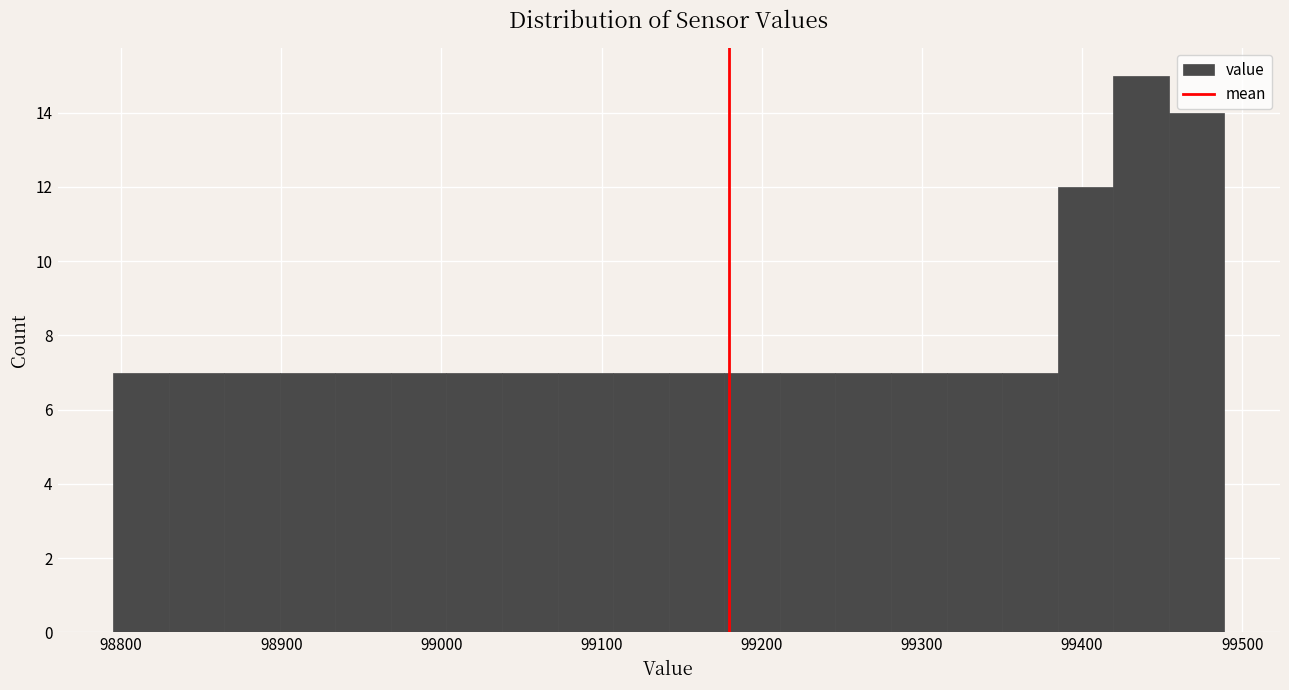

Around what value on the x-axis is the tallest bar? Give the approximate position of its centre, as read against the axis.

99440